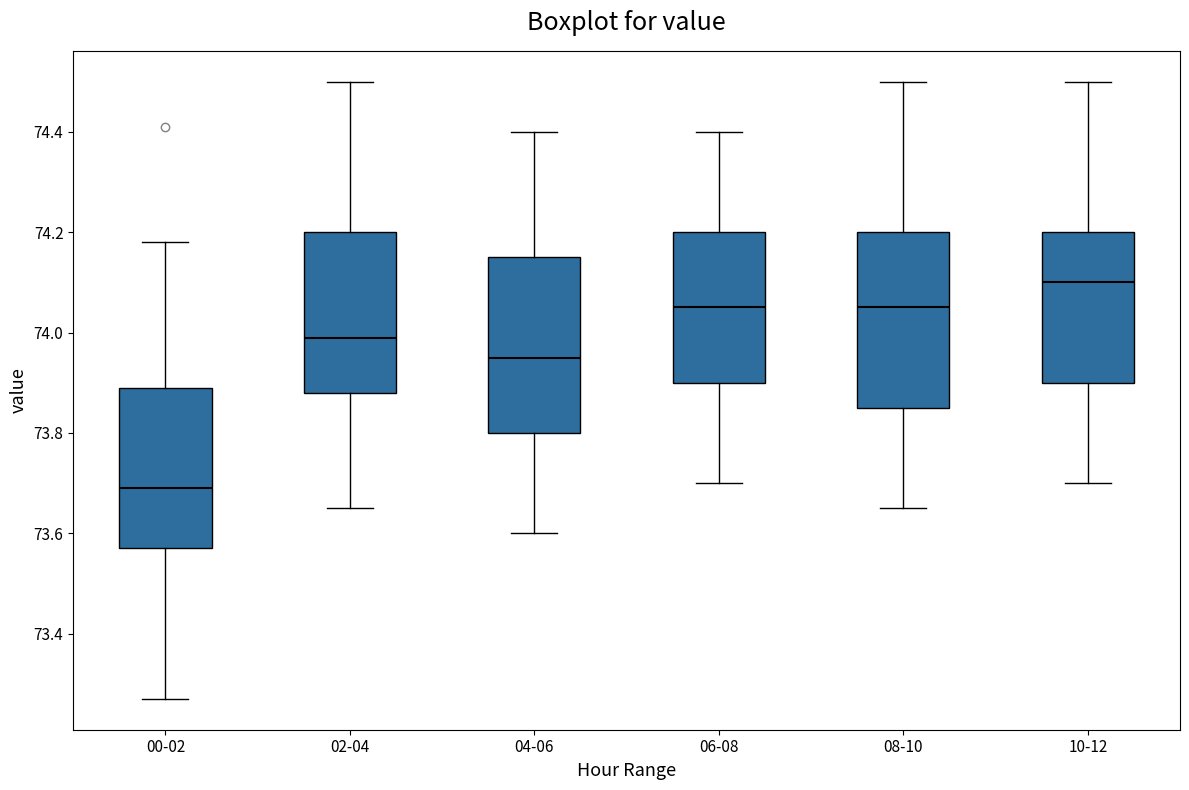

Where does the upper whisker of the box for 04-06 end on the y-axis? The values are not printed on the chart, so give them approximately, as read against the axis.

74.40